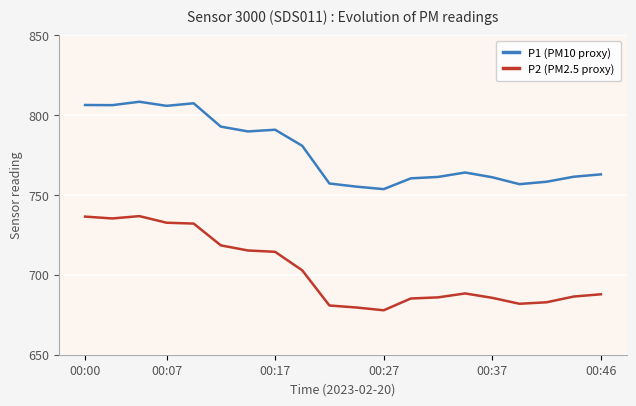

What is the difference between the maximum and minimum values in the P1 (PM10 proxy) series?

54.7